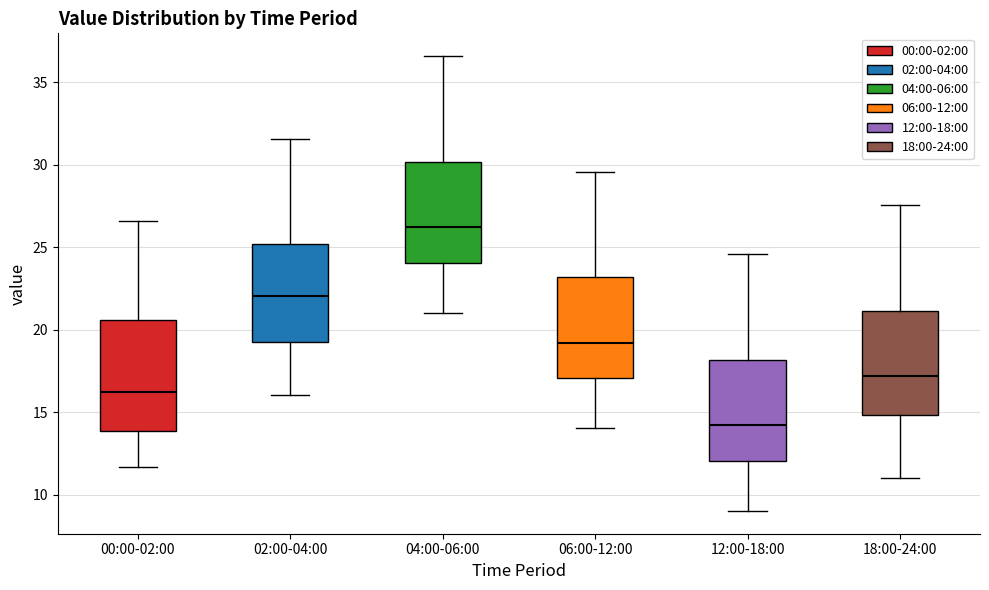

Where does the upper whisker of the box for 06:00-12:00 end on the y-axis? The values are not printed on the chart, so give them approximately, as read against the axis.

29.5